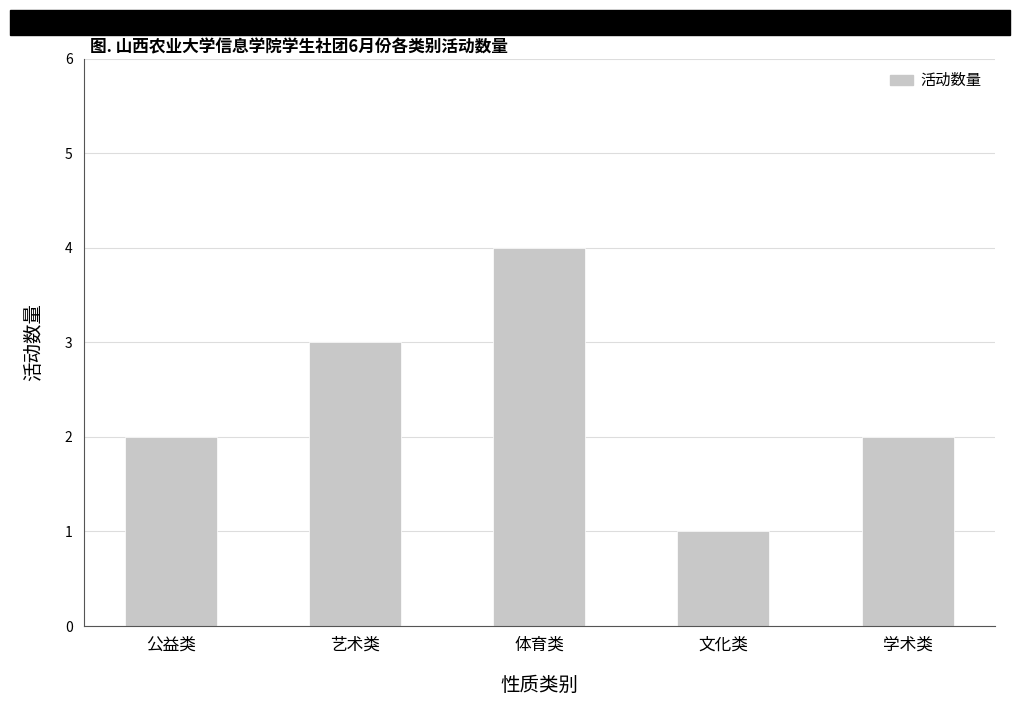

Are the bars grouped side by side (vs. stacked)?

No